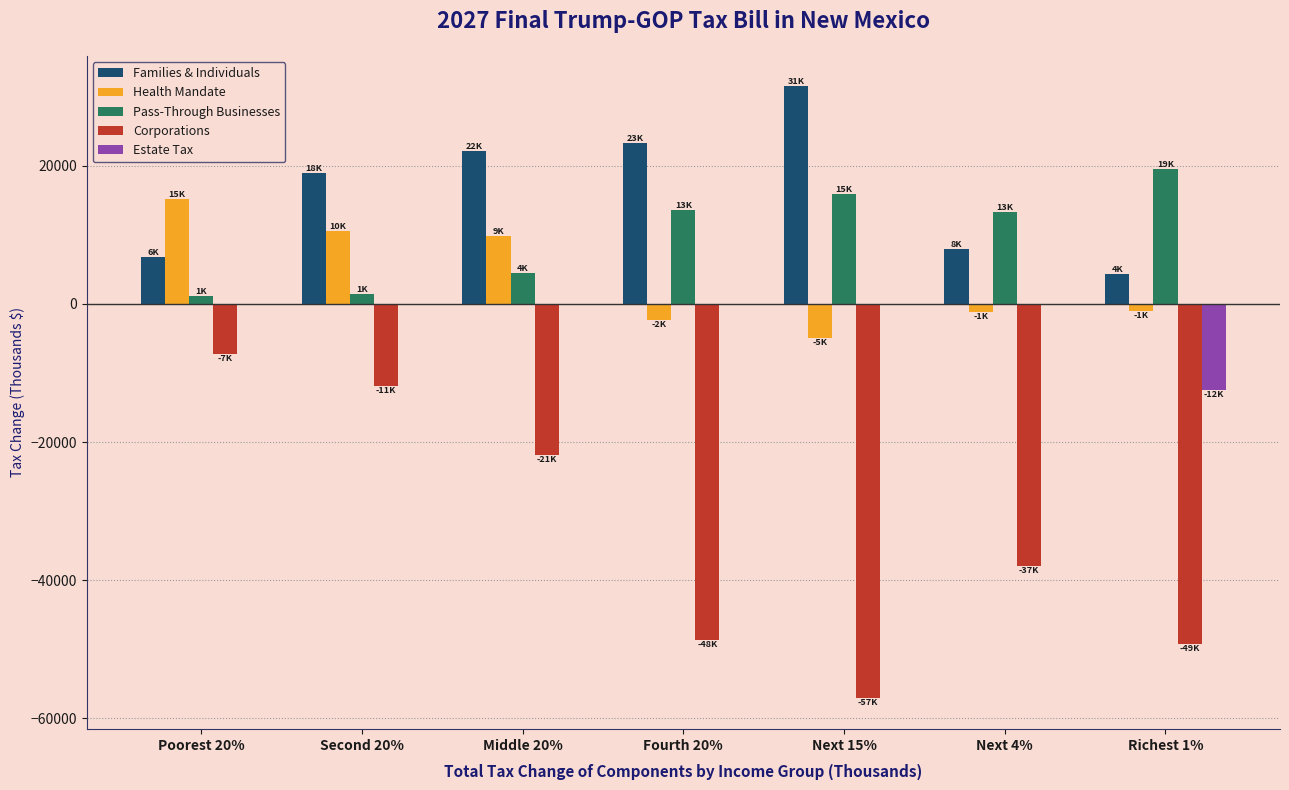

Which series has the largest total across all categories?

Families & Individuals